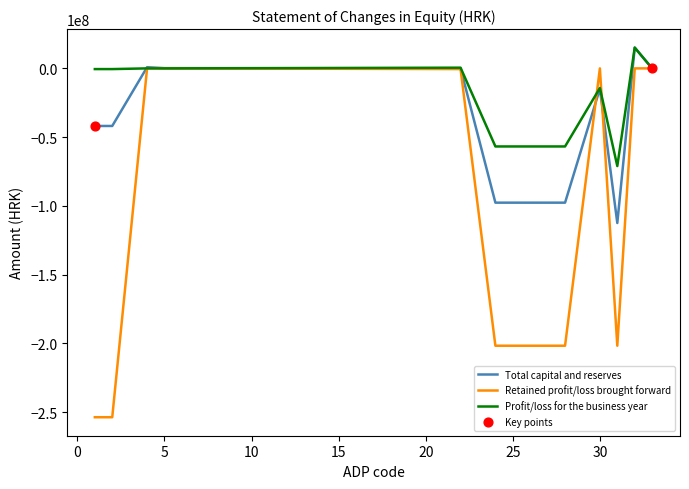

Which series has the largest total across all categories?

Profit/loss for the business year